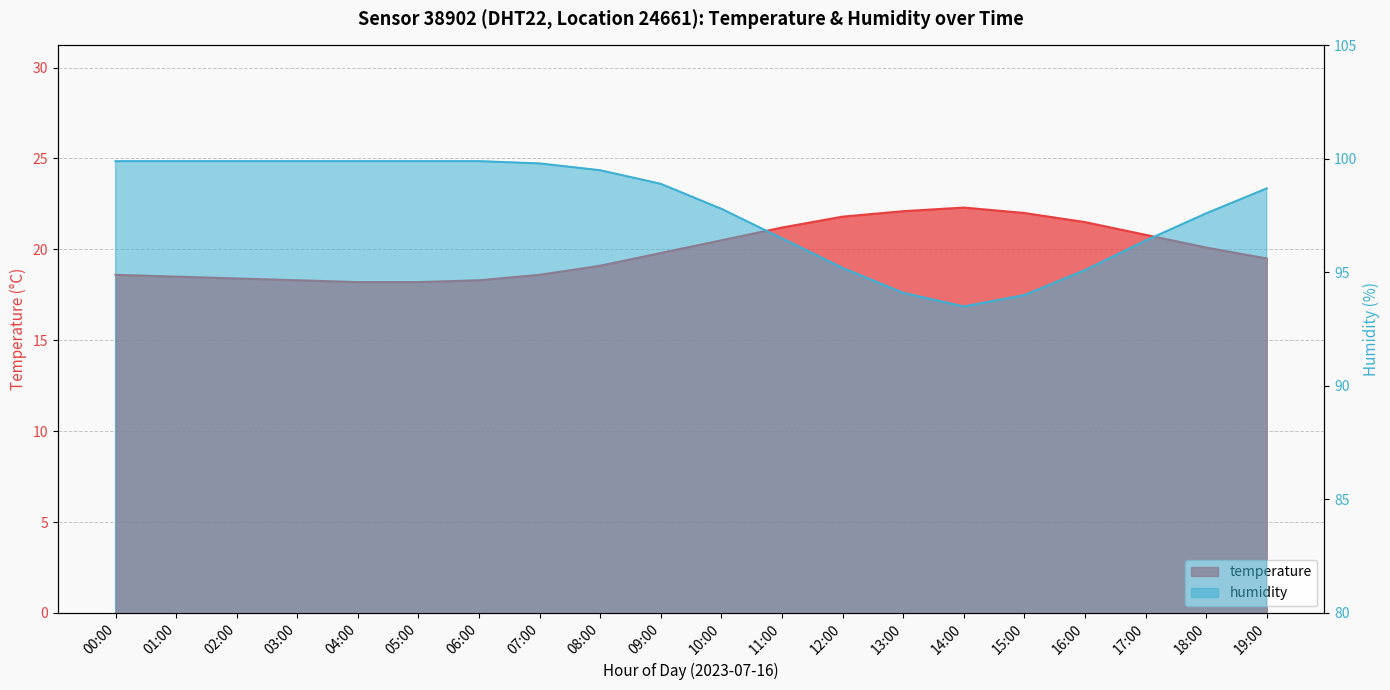

How many values in the humidity series are below 98?

9